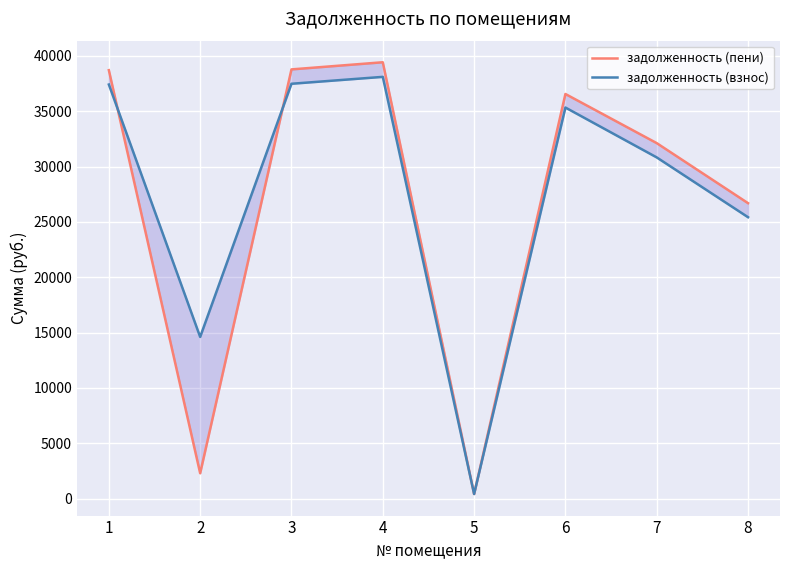

Which has a higher value, 1 or 3?

3